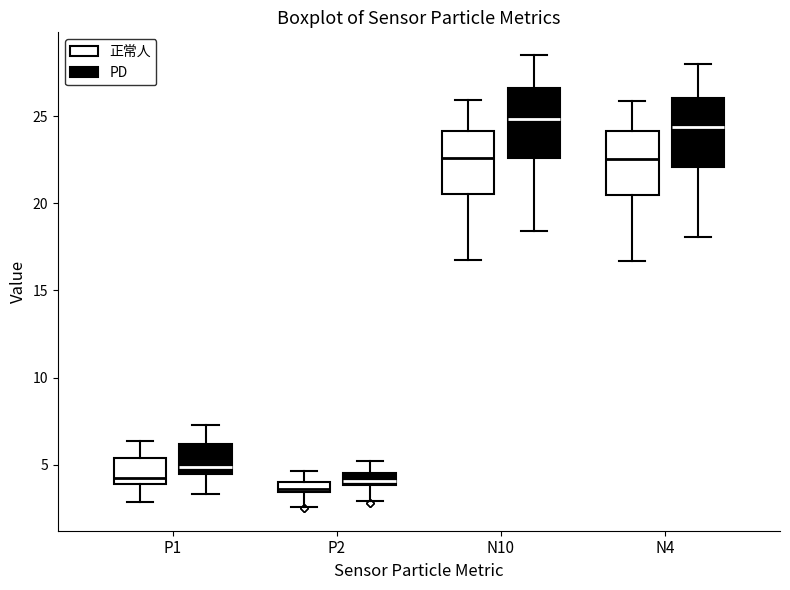

Where does the upper whisker of the box for P2 (PD) end on the y-axis? The values are not printed on the chart, so give them approximately, as read against the axis.

5.0